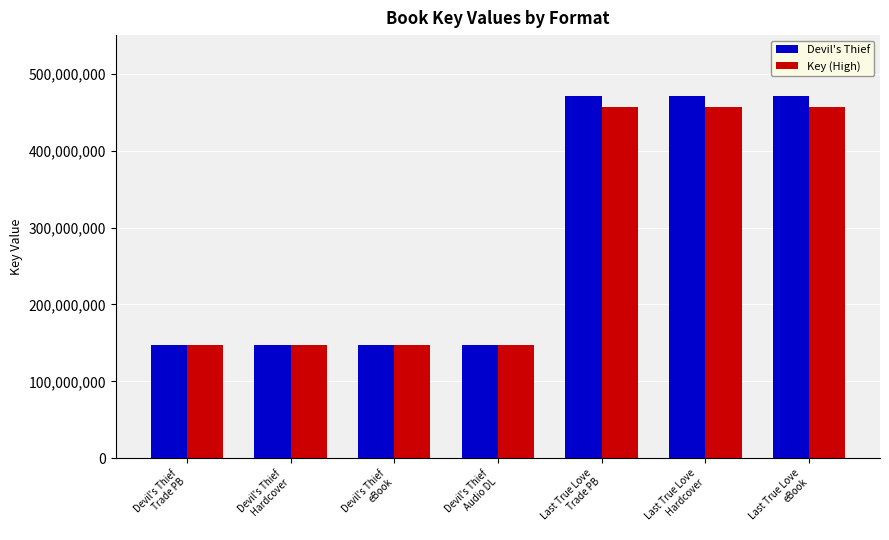

List the labels in order of value, largest first.

Trade Paperback (Last True Love Story), Hardcover (Last True Love Story), eBook (Last True Love Story), Trade Paperback (Devil's Thief), Hardcover (Devil's Thief), eBook (Devil's Thief), Audio Download (Devil's Thief)